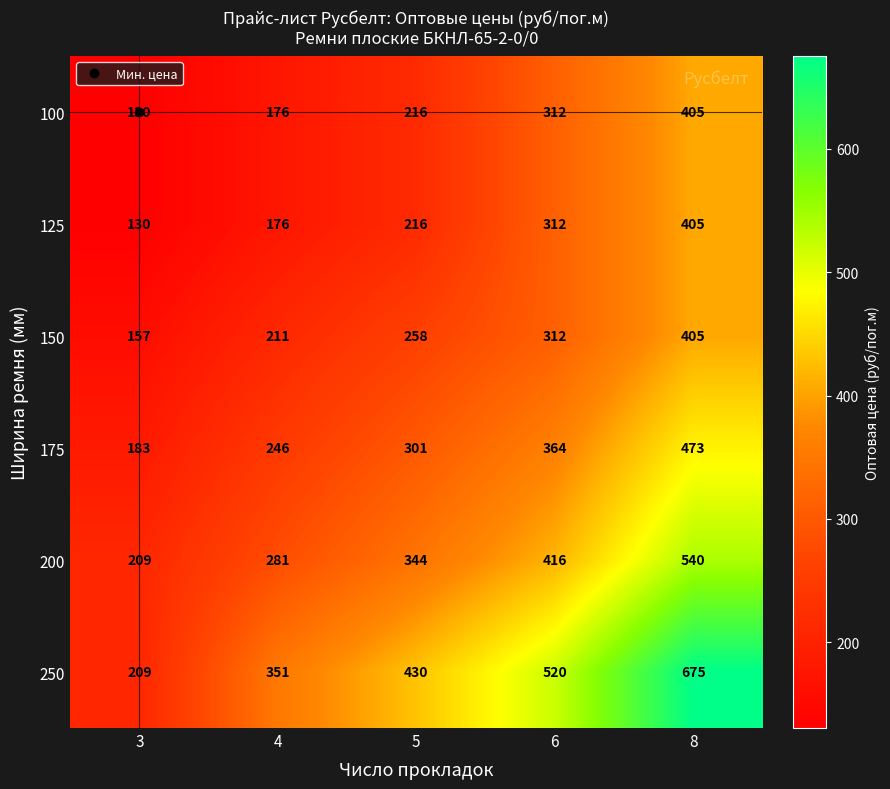

Rank the categories by 175 value from highest to lowest.

8, 6, 5, 4, 3